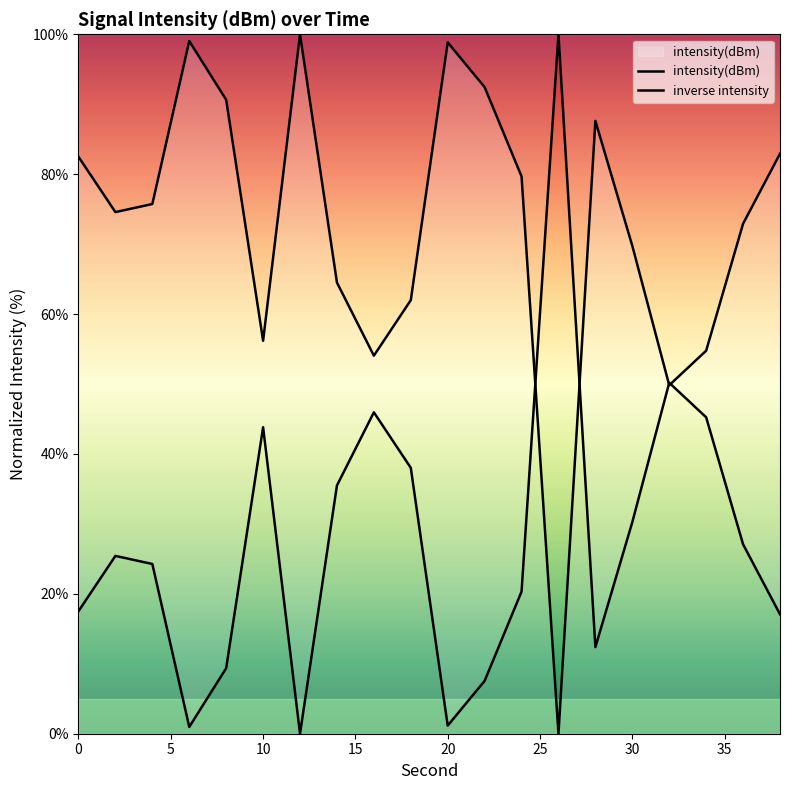

What is the ratio of the value at 10 to the value at 0?

0.7